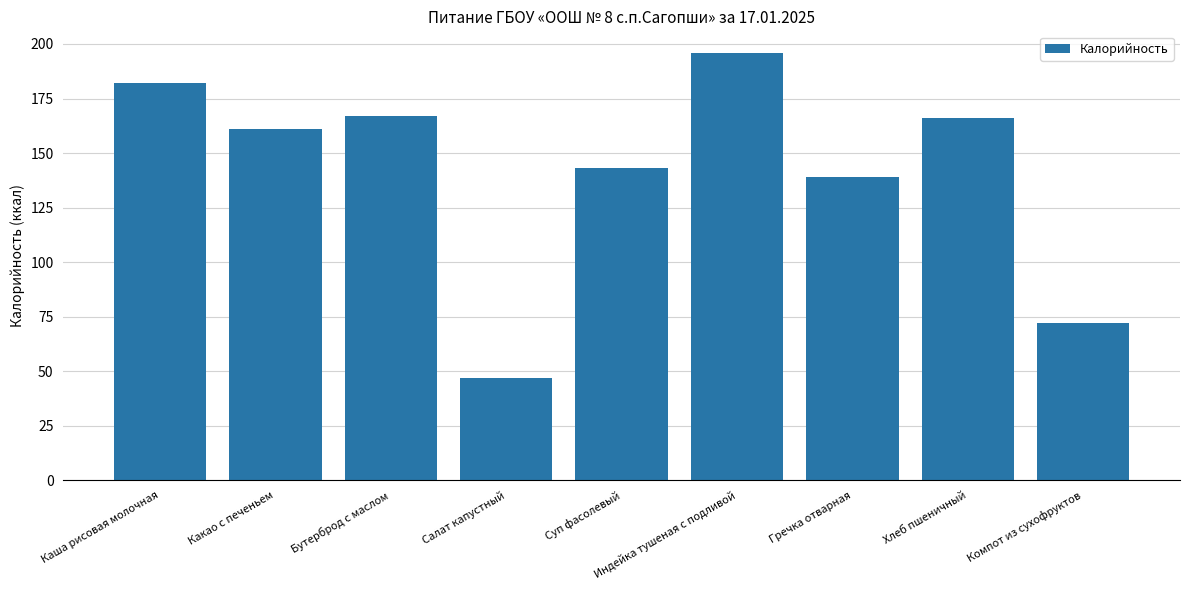

The chart shows a value of 182 at Каша рисовая молочная. True or false?

True